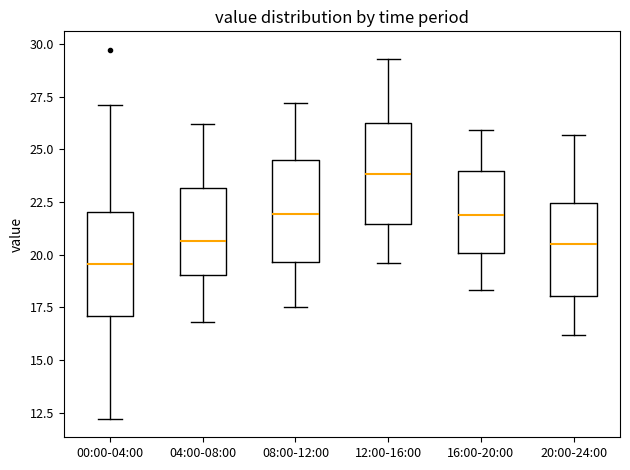

Reading left to right, transcribe this box plot: for each box, give where its median line is, the range the box spans, and where its two whiskers end, as read against the y-axis. The values are not printed on the chart, so give them approximately, as read against the axis.

00:00-04:00: median 19.5, box 17.0 to 22.0, whiskers 12.0 to 27.0
04:00-08:00: median 20.5, box 19.0 to 23.0, whiskers 17.0 to 26.0
08:00-12:00: median 22.0, box 19.5 to 24.5, whiskers 17.5 to 27.0
12:00-16:00: median 24.0, box 21.5 to 26.5, whiskers 19.5 to 29.5
16:00-20:00: median 22.0, box 20.0 to 24.0, whiskers 18.5 to 26.0
20:00-24:00: median 20.5, box 18.0 to 22.5, whiskers 16.0 to 25.5